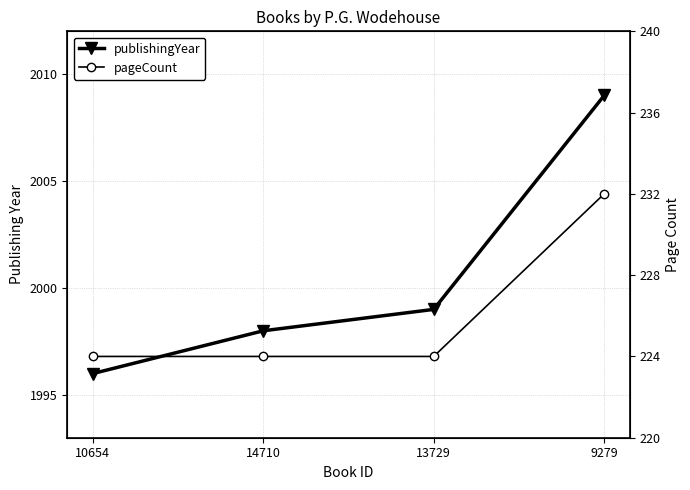

True or false: pageCount and publishingYear cross at least once.

False